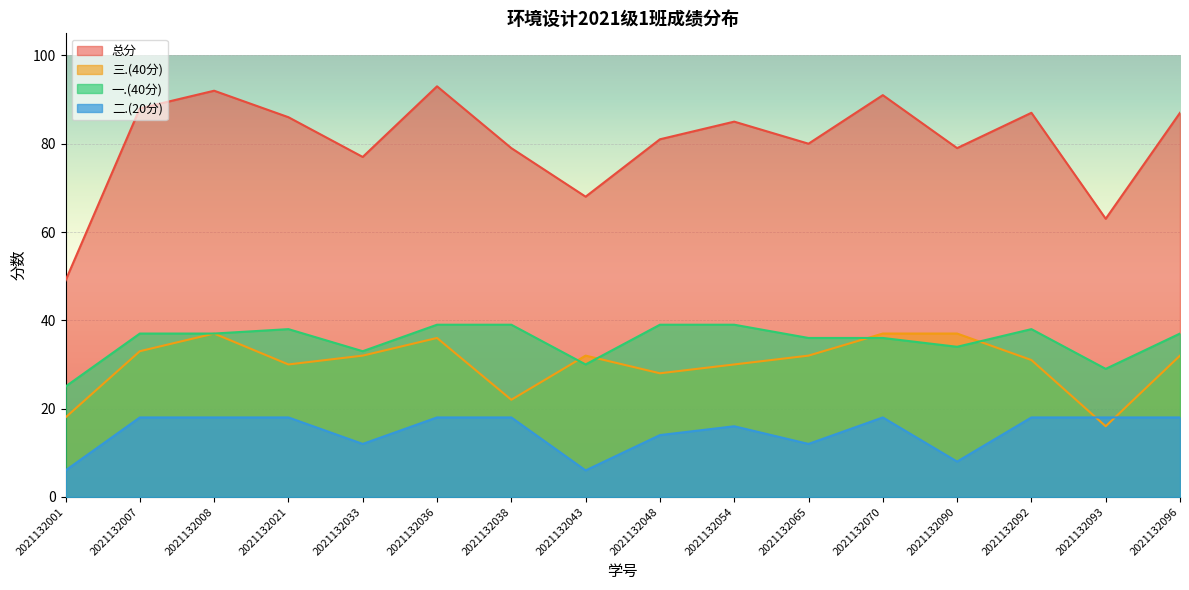

Reading right to left, extract all data points from this chart.

总分: 2021132096=87	2021132093=63	2021132092=87	2021132090=79	2021132070=91	2021132065=80	2021132054=85	2021132048=81	2021132043=68	2021132038=79	2021132036=93	2021132033=77	2021132021=86	2021132008=92	2021132007=88	2021132001=49
三.(40分): 2021132096=32	2021132093=16	2021132092=31	2021132090=37	2021132070=37	2021132065=32	2021132054=30	2021132048=28	2021132043=32	2021132038=22	2021132036=36	2021132033=32	2021132021=30	2021132008=37	2021132007=33	2021132001=18
一.(40分): 2021132096=37	2021132093=29	2021132092=38	2021132090=34	2021132070=36	2021132065=36	2021132054=39	2021132048=39	2021132043=30	2021132038=39	2021132036=39	2021132033=33	2021132021=38	2021132008=37	2021132007=37	2021132001=25
二.(20分): 2021132096=18	2021132093=18	2021132092=18	2021132090=8	2021132070=18	2021132065=12	2021132054=16	2021132048=14	2021132043=6	2021132038=18	2021132036=18	2021132033=12	2021132021=18	2021132008=18	2021132007=18	2021132001=6